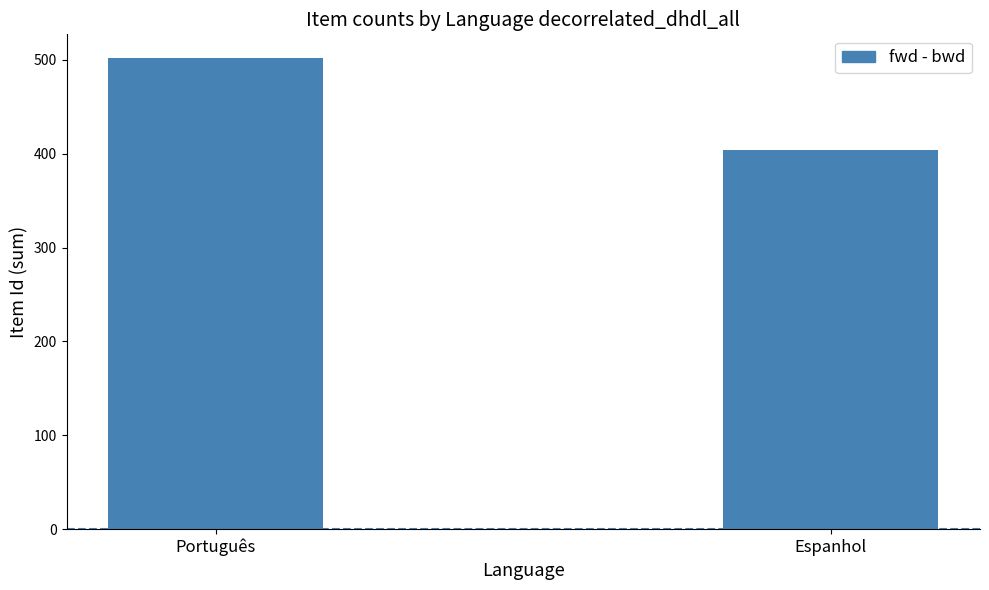

How many values are between 404 and 502?

2